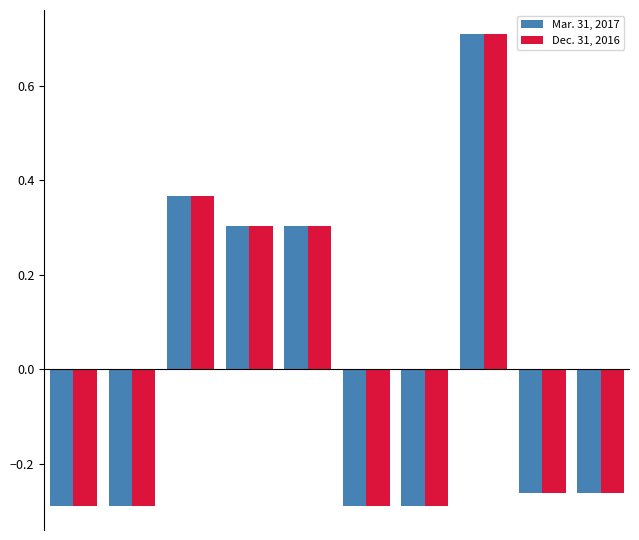

At how many categories does at least one series exceed 0?

4